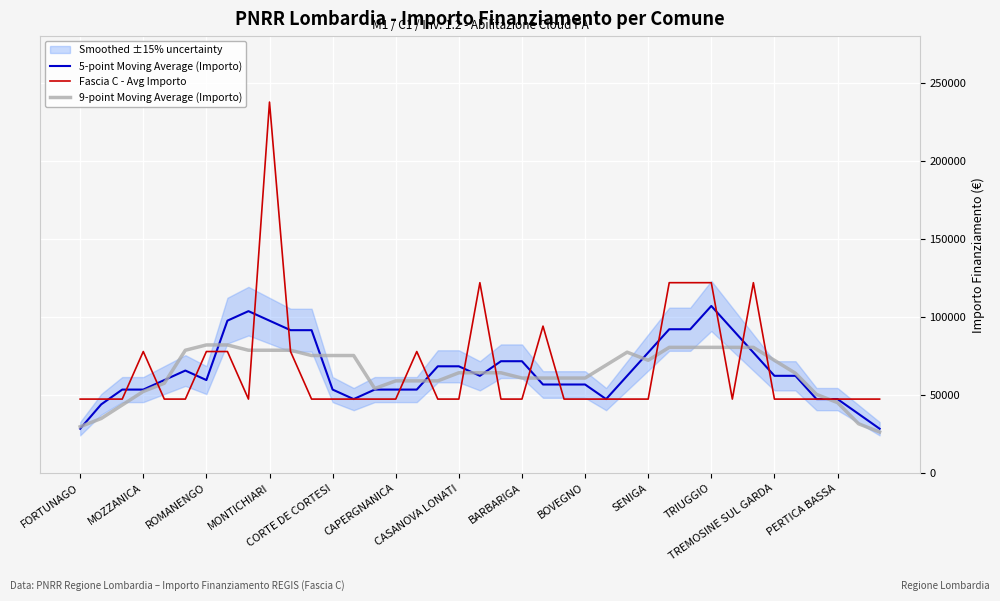

What is the lowest value of the 9-point Moving Average (Importo) series?

26348.3